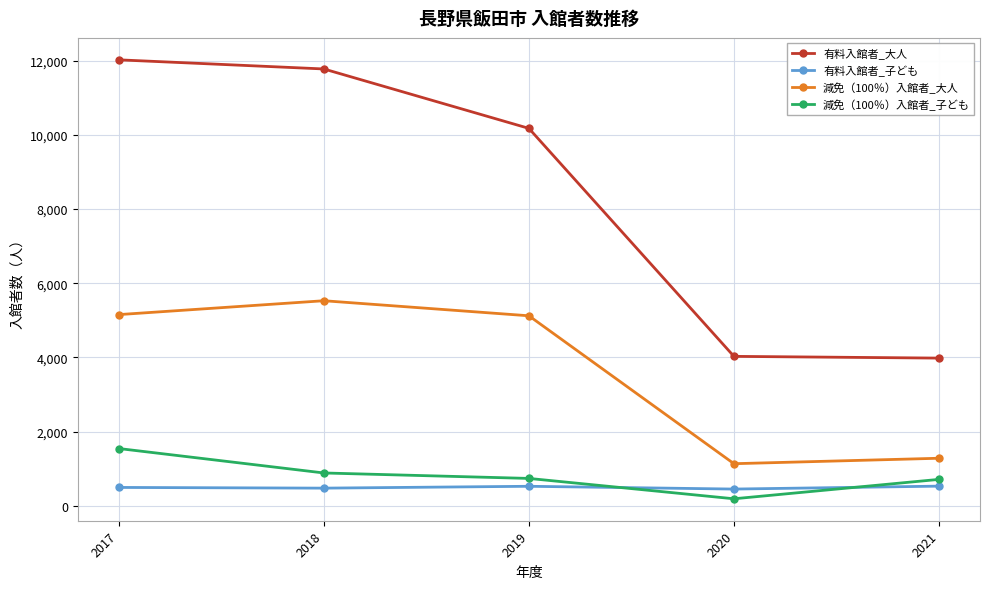

How many lines are shown in the chart?

4